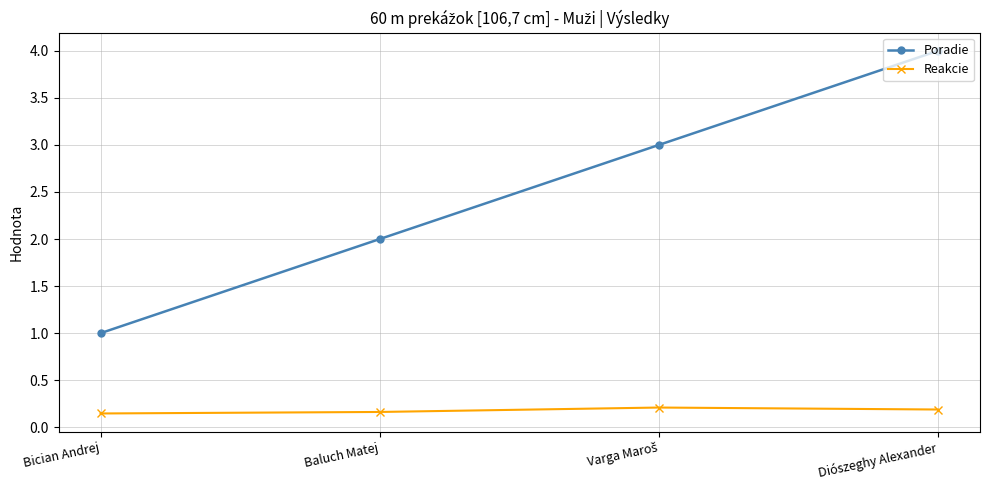

True or false: Poradie and Reakcie cross at least once.

False